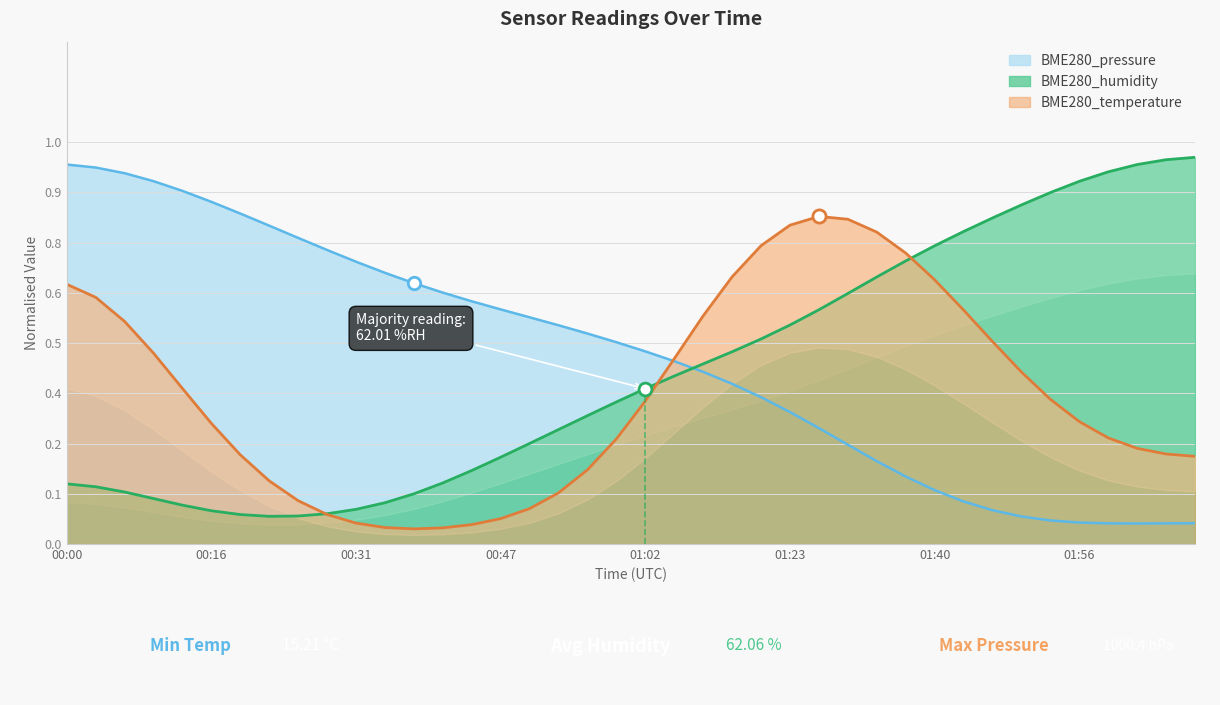

Is the value of BME280_pressure at 00:31 greater than the value of BME280_humidity at 02:08?

No